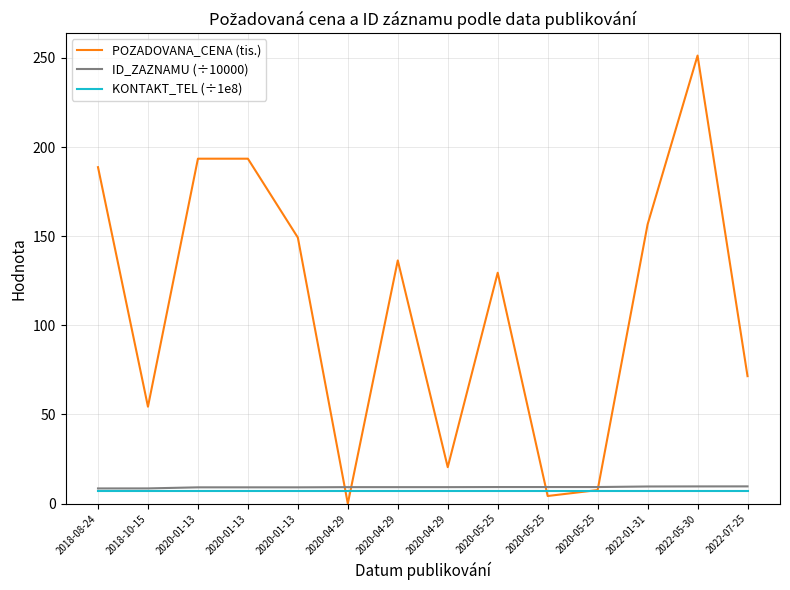

Is the value of POZADOVANA_CENA (tis.) at 2020-05-25 greater than the value of KONTAKT_TEL (÷1e8) at 2020-04-29?

Yes